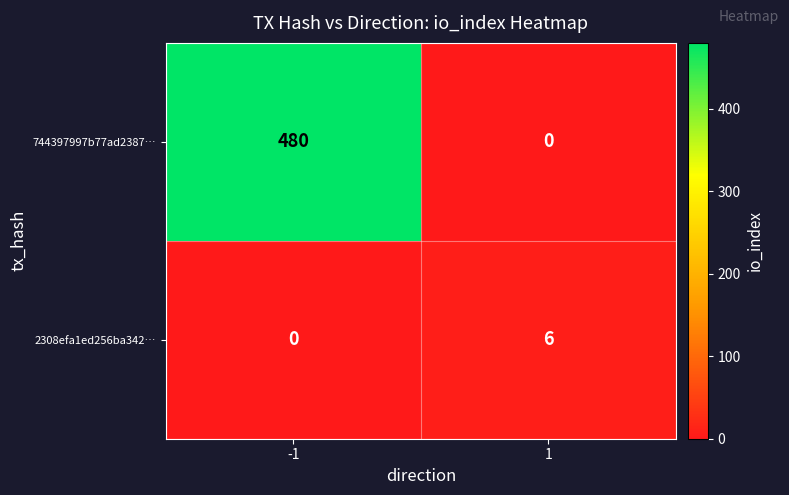

Between -1 and 1, which series saw the biggest shift?

744397997b77ad2387…